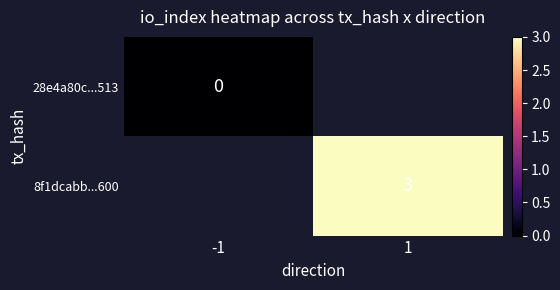

Which category has the lowest value across all series?

-1